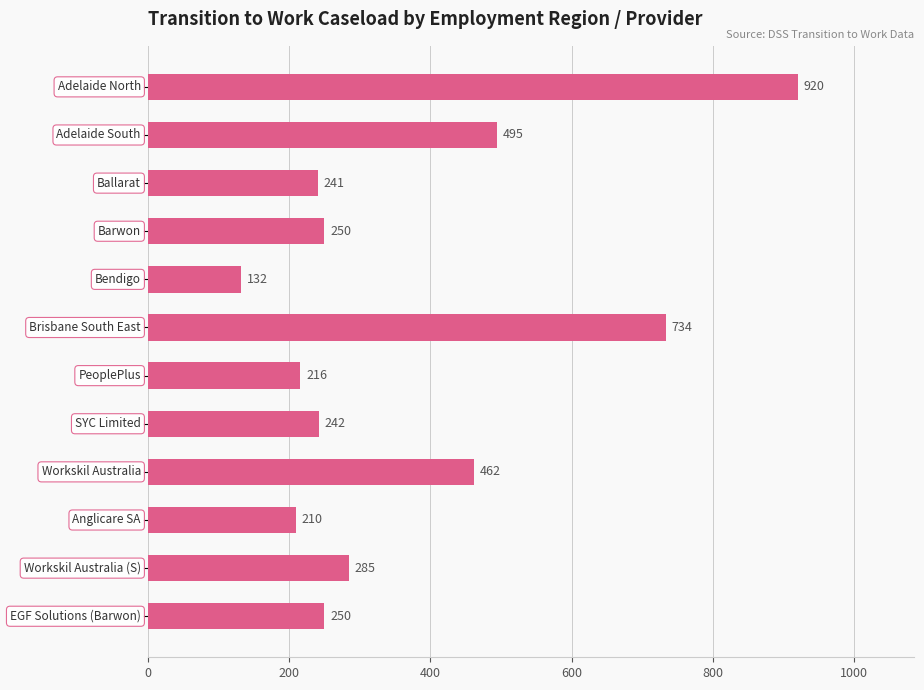

What is the maximum value shown in the chart?

920